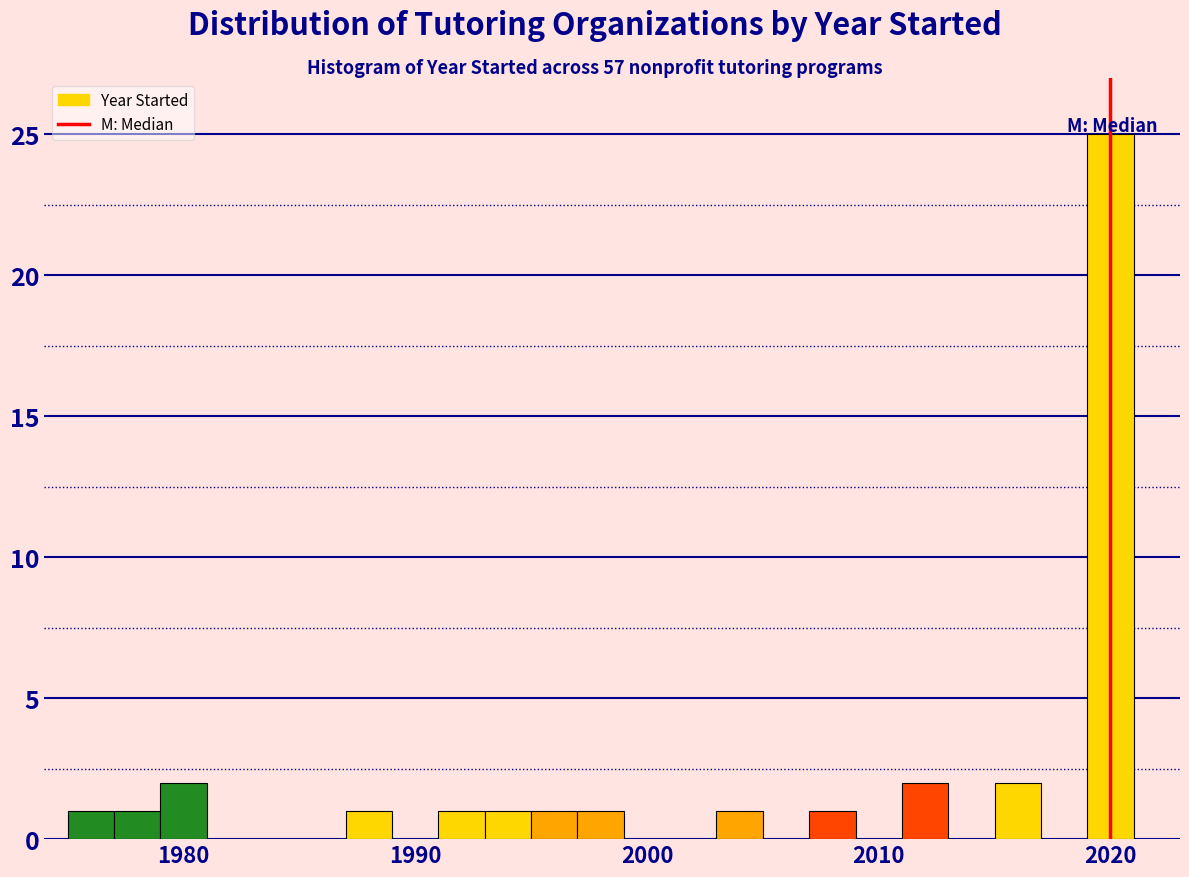

Around what value on the x-axis is the tallest bar? Give the approximate position of its centre, as read against the axis.

2020